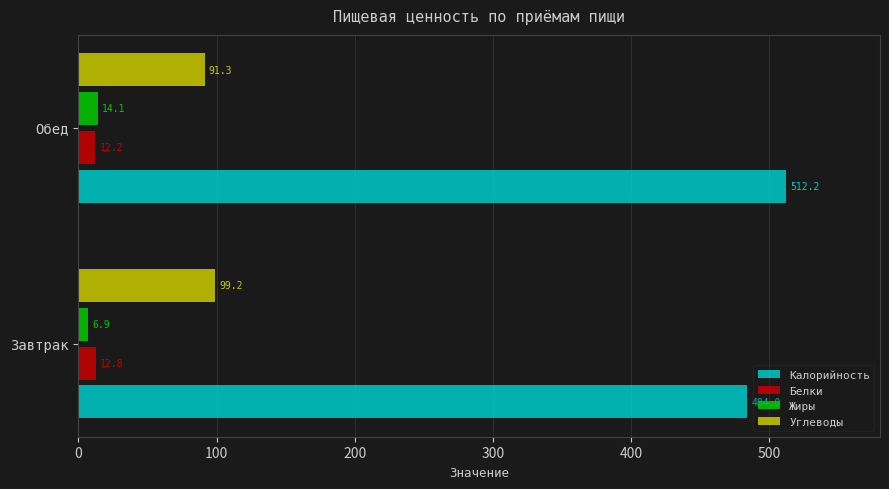

Where is Белки nearest to the value 12?

Обед